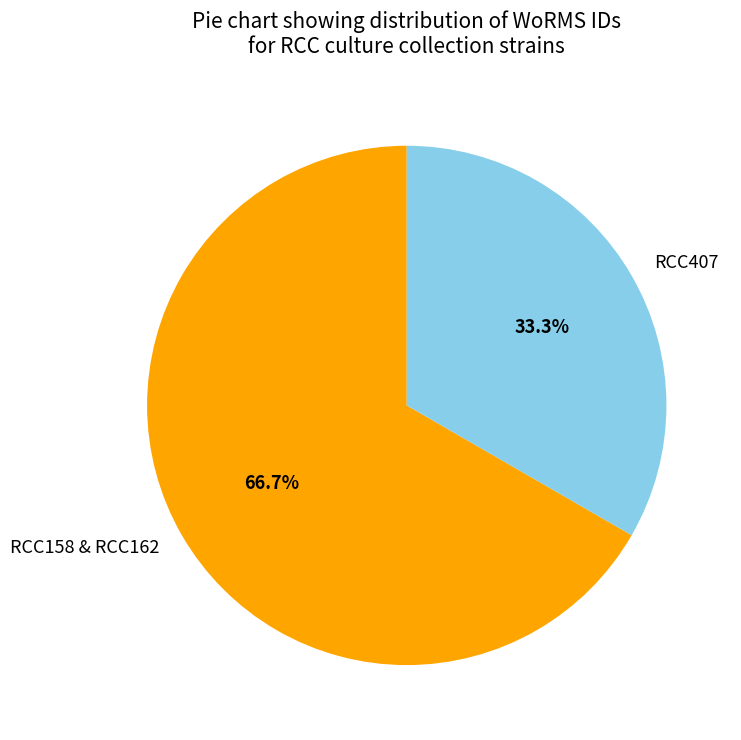

Which slice is the largest?

RCC158 & RCC162